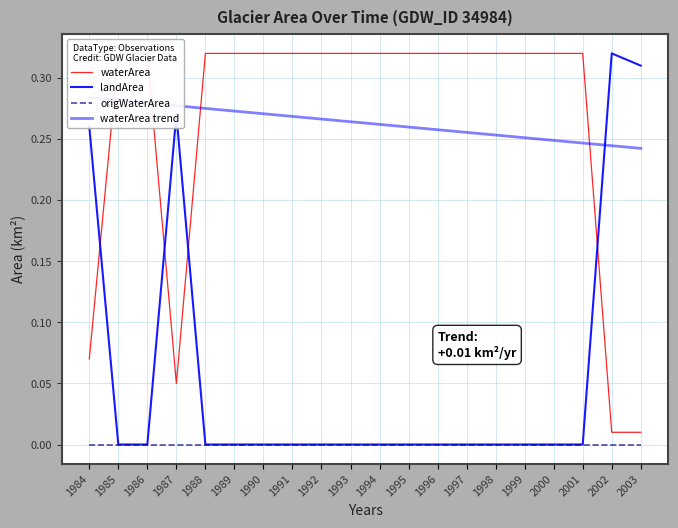

Which category has the highest value across all series?

1985